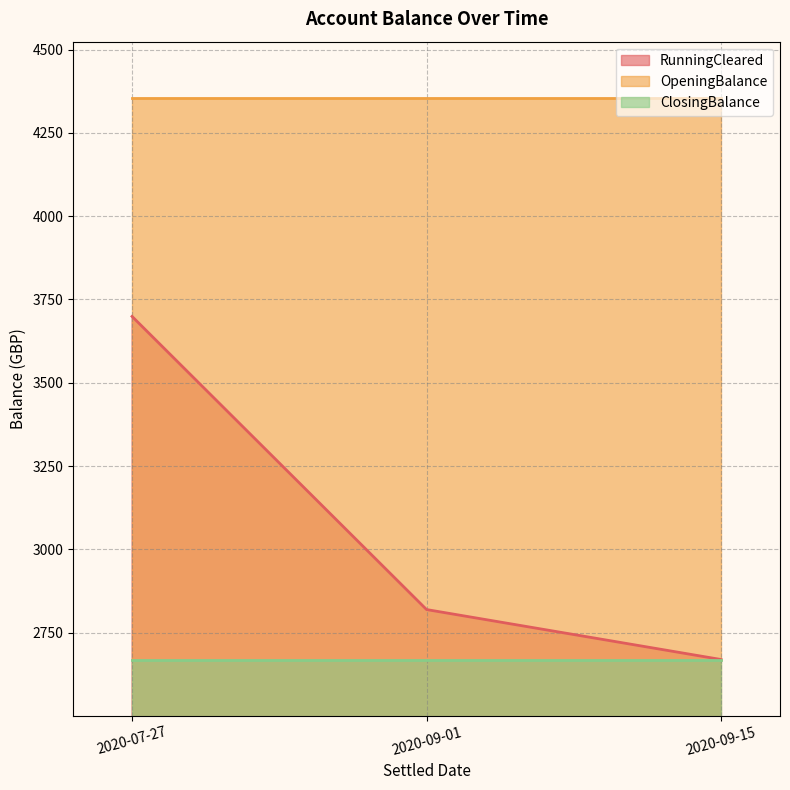

At which label is OpeningBalance closest to 4355?

2020-07-27